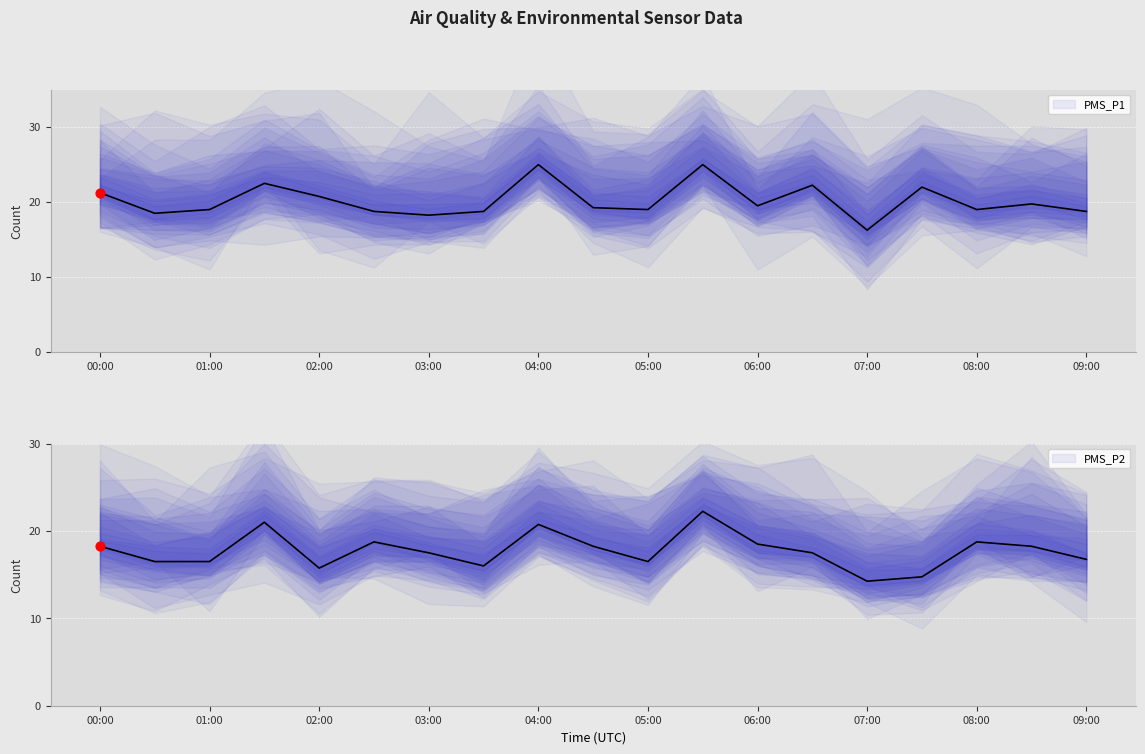

The PMS_P1 series shows 6.3 at 05:00. True or false?

False